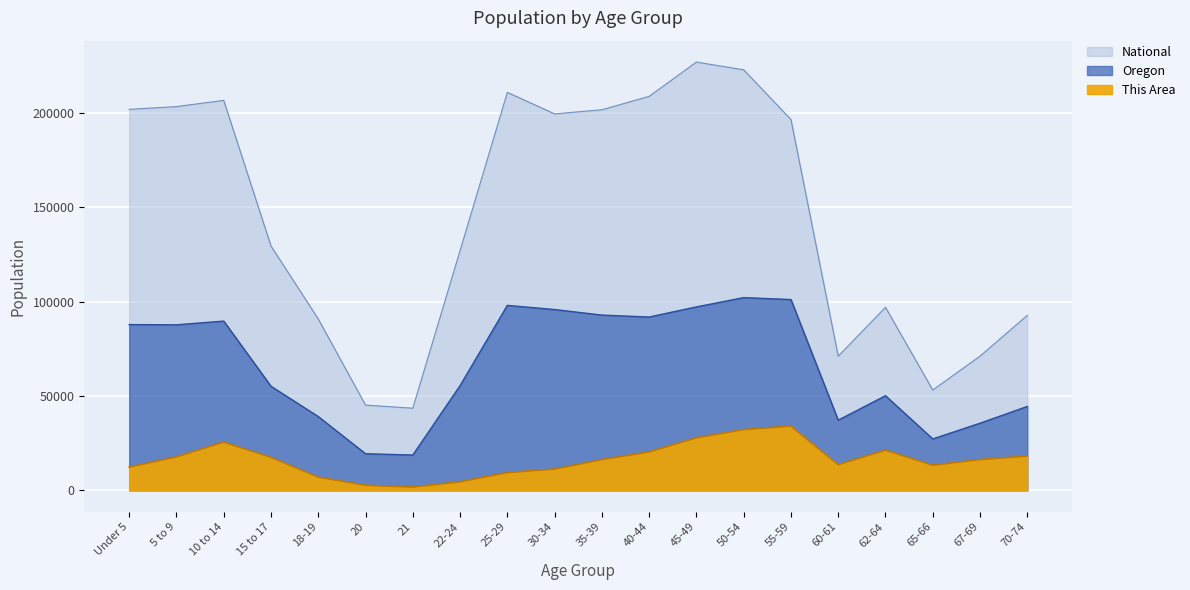

The This Area series shows 21329.5 at 62-64. True or false?

True